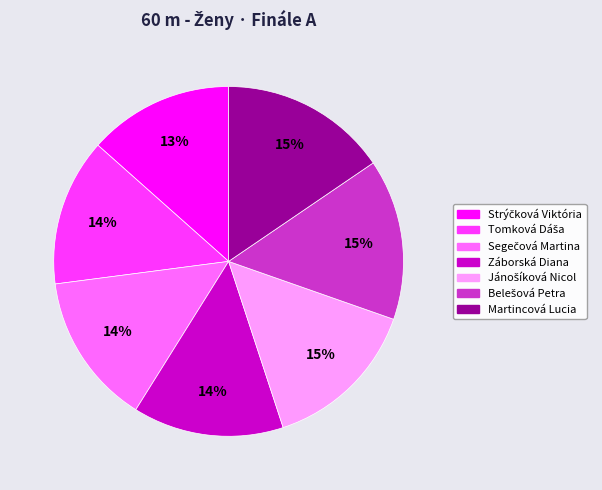

What percentage is the Martincová Lucia slice, to the nearest percent?

15%